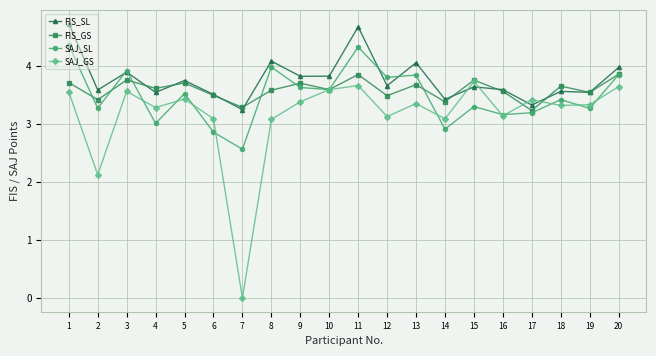

The FIS_SL series shows 5.4 at 15. True or false?

False